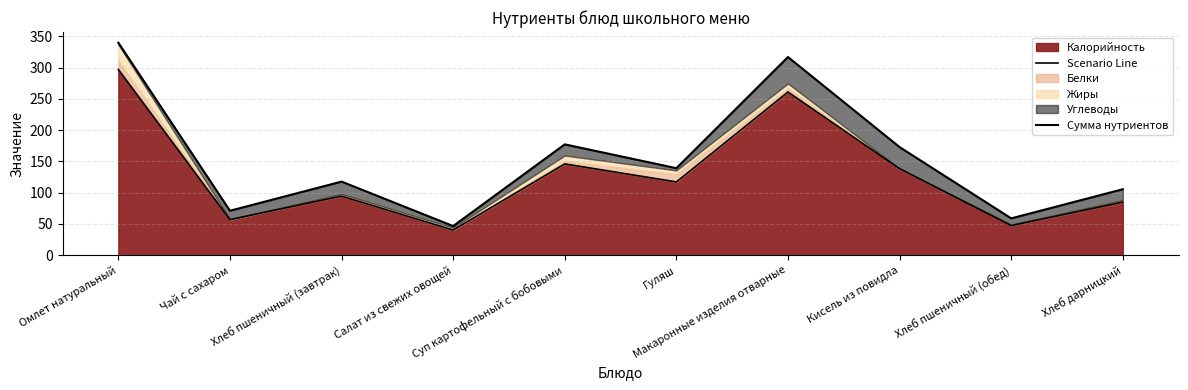

What is the value of the Сумма нутриентов point at the 1st from the left?

339.8